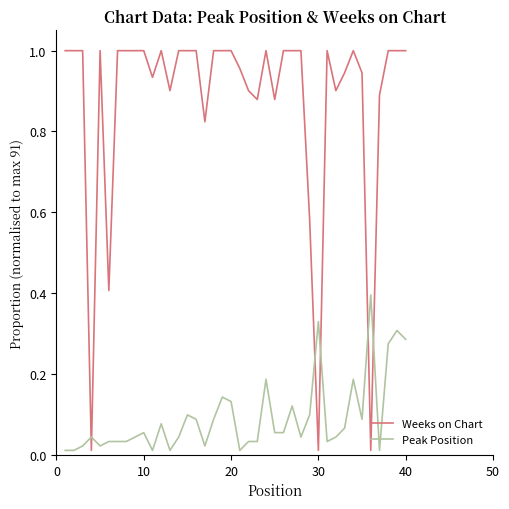

Which series has the largest range (max minus min)?

Weeks on Chart